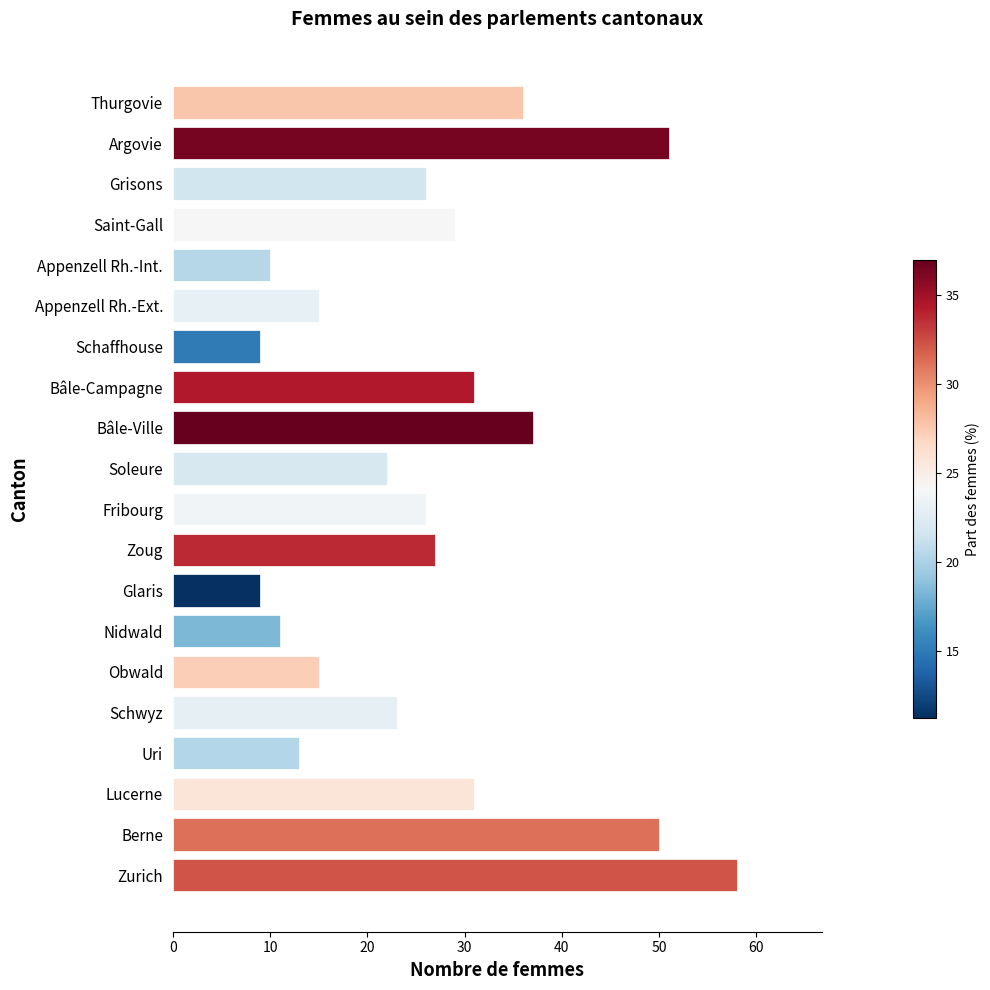

True or false: the data shows 2 at Glaris.

False